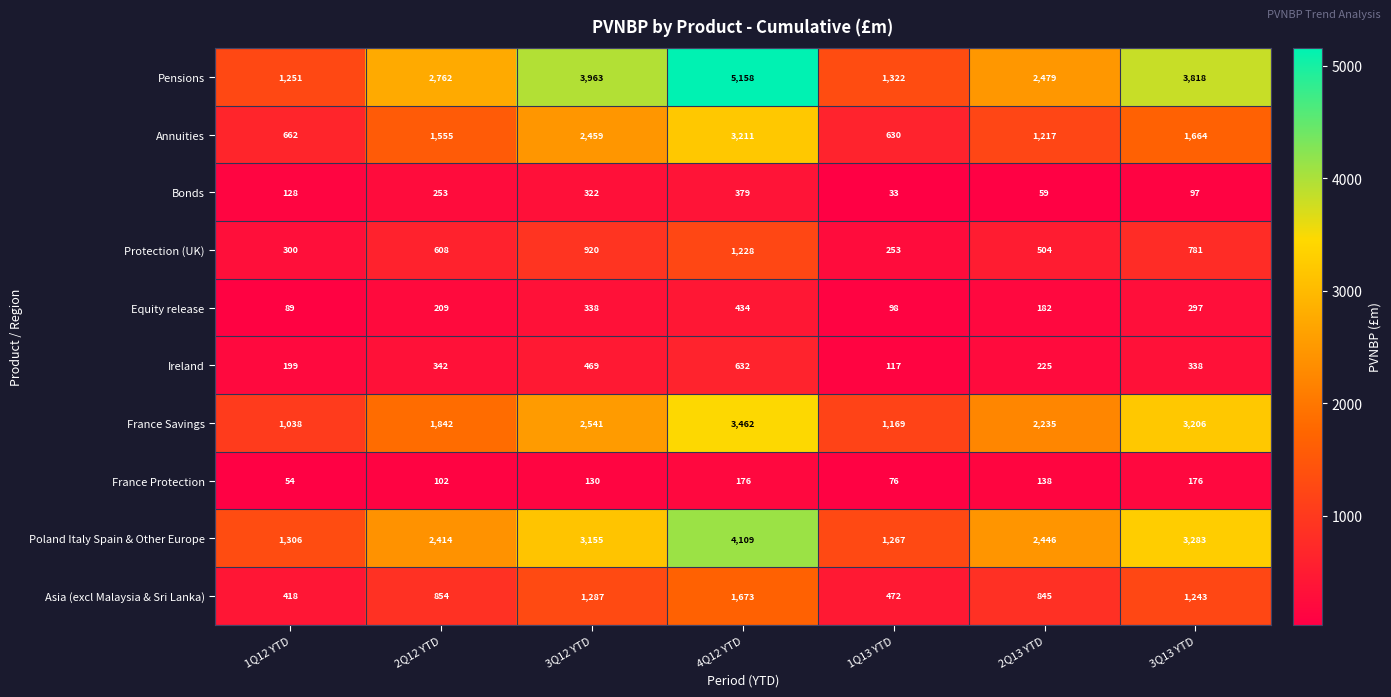

How many data points does each series have?

7